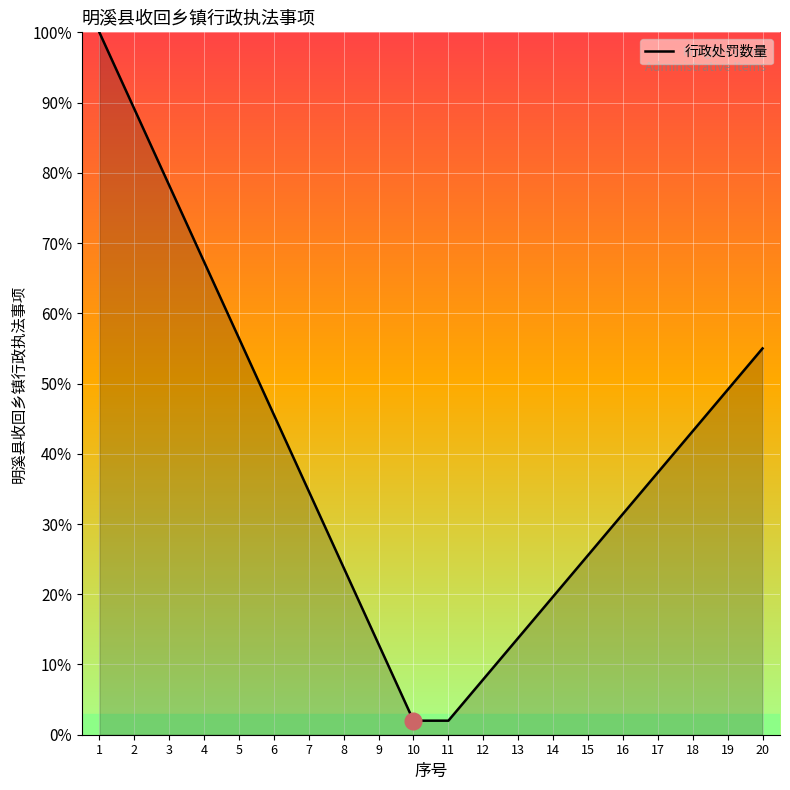

What is the ratio of the value at 15 to the value at 14?

1.3